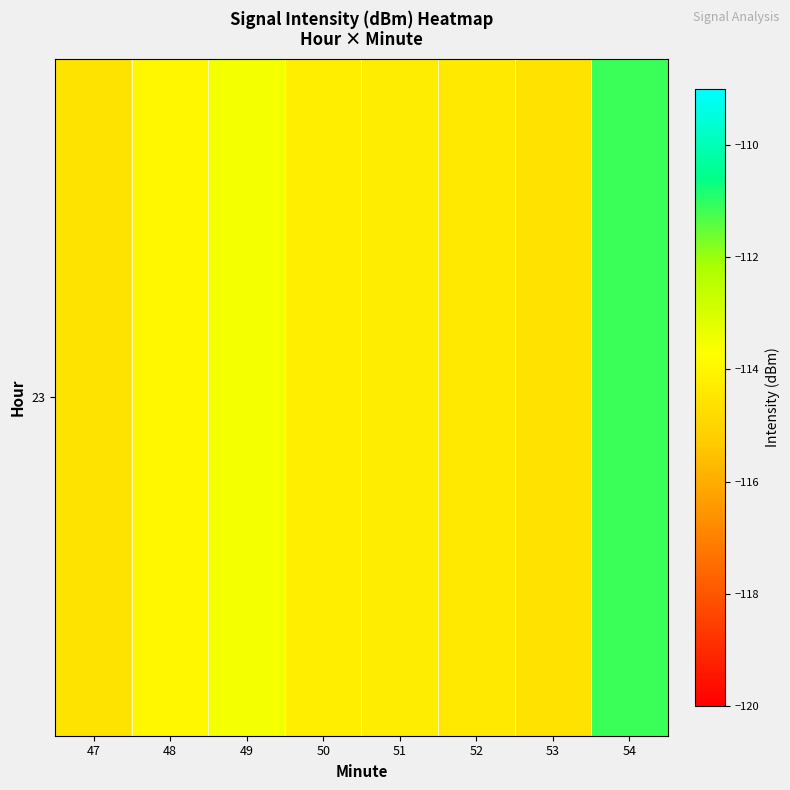

At which label does the data first exceed -114?

48